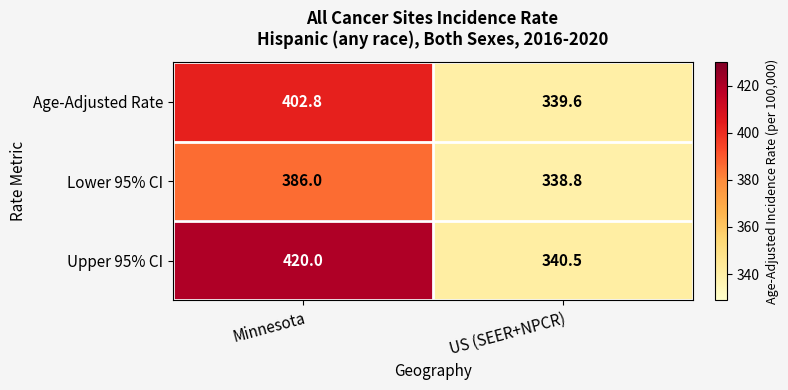

What is the approximate value of Age-Adjusted Rate at US (SEER+NPCR)?

339.6